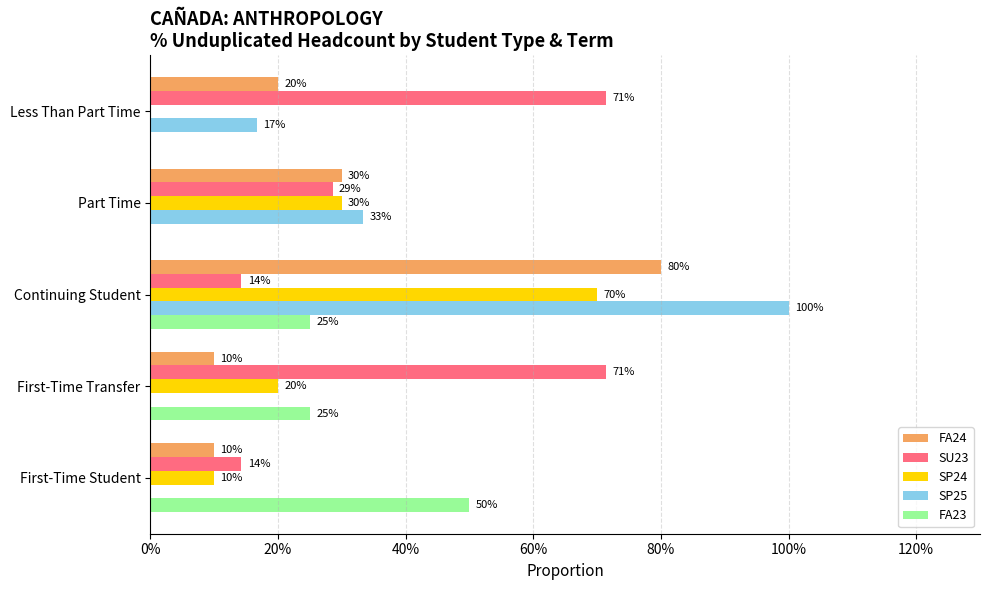

What is the label of the 2nd bar from the left?

First-Time Transfer